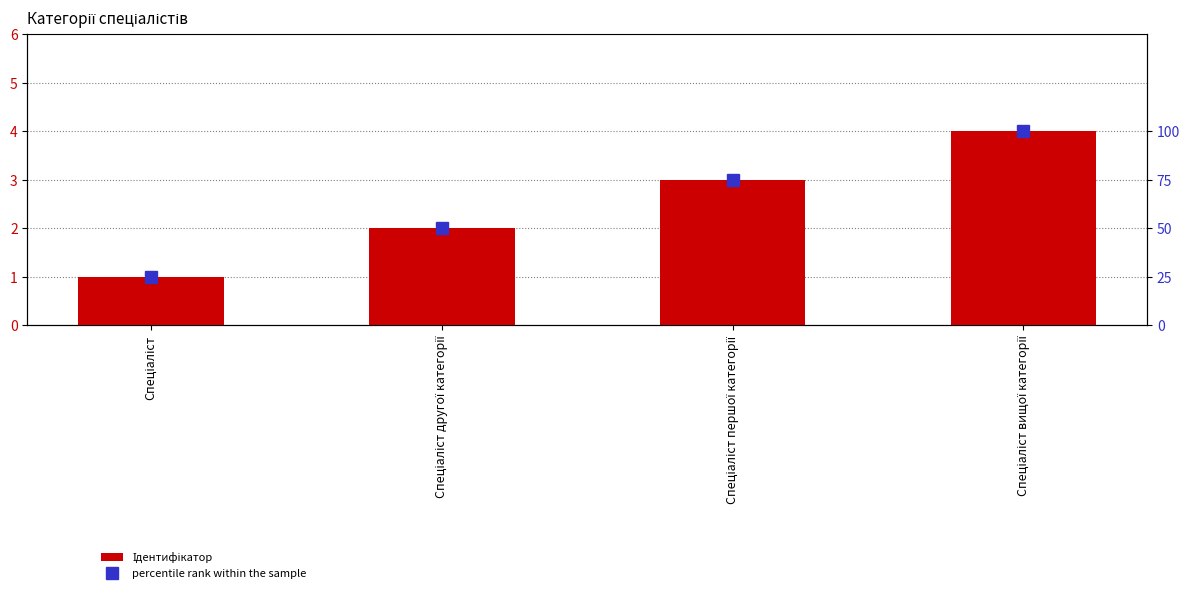

What is the label of the 3rd bar from the right?

Спеціаліст другої категорії